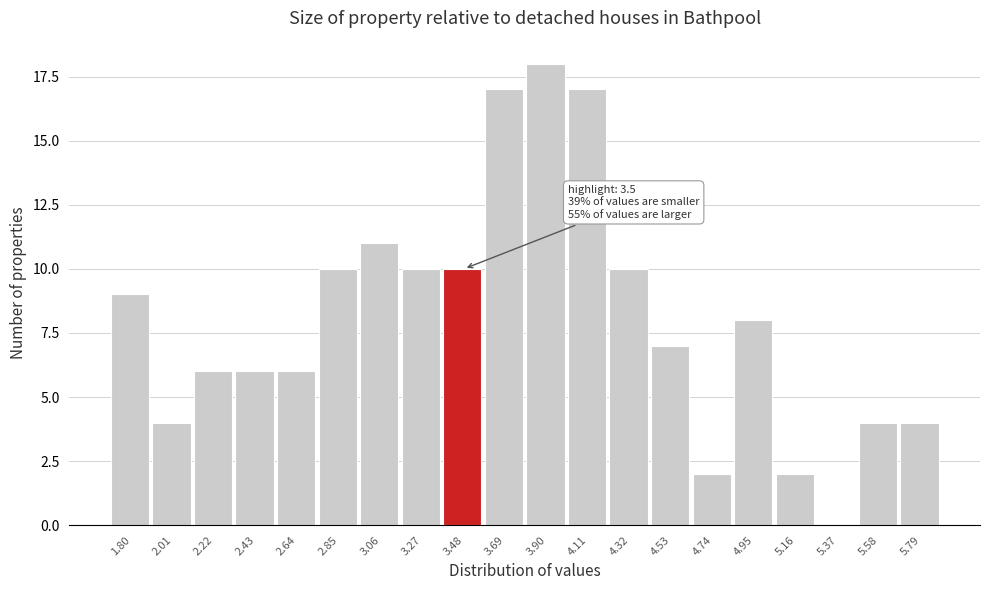

Reading right to left, list all the values displayed in this chart.

5.79=4	5.58=4	5.37=0	5.16=2	4.95=8	4.74=2	4.53=7	4.32=10	4.11=17	3.90=18	3.69=17	3.48=10	3.27=10	3.06=11	2.85=10	2.64=6	2.43=6	2.22=6	2.01=4	1.80=9